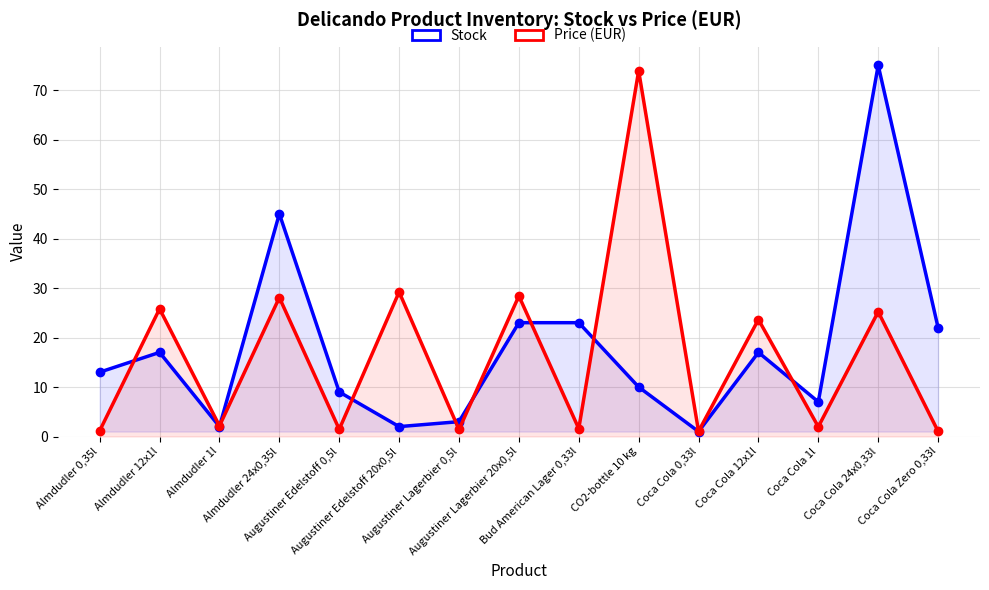

How many values in the Price (EUR) series are below 2?

7